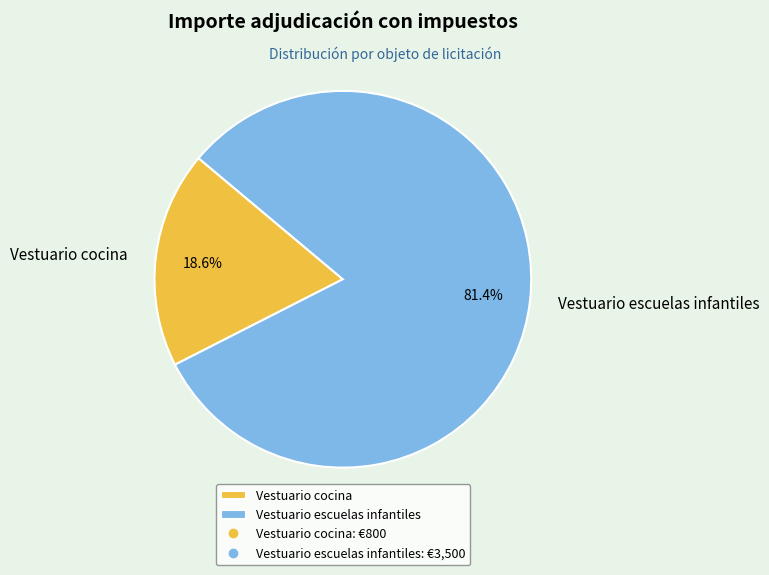

To the nearest percent, what is the average slice percentage?

50%